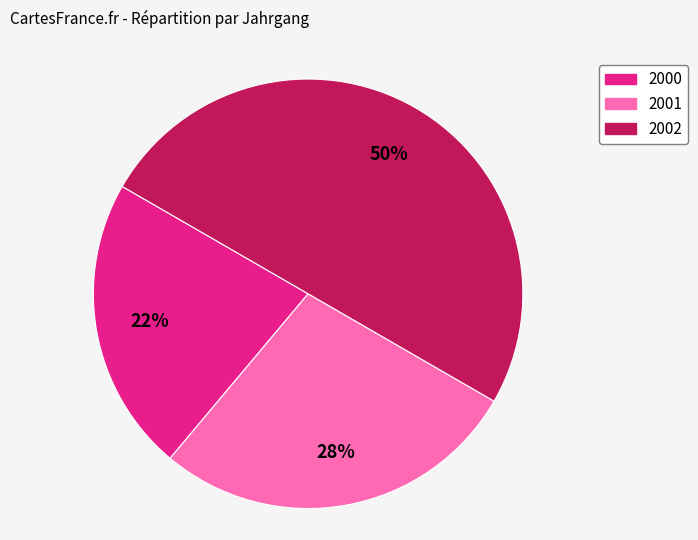

Which slice represents more than half of the pie?

2002